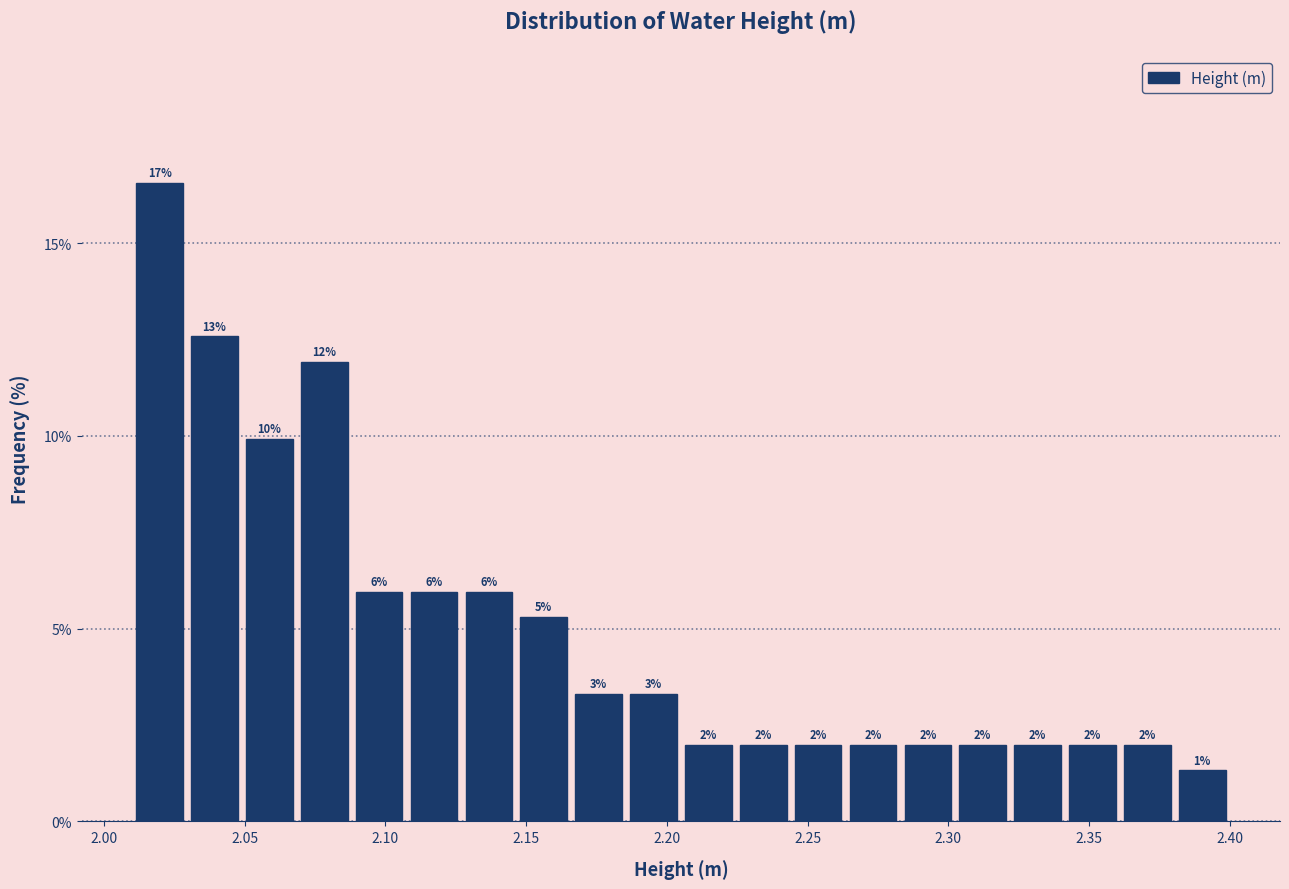

Around what value on the x-axis is the tallest bar? Give the approximate position of its centre, as read against the axis.

2.020